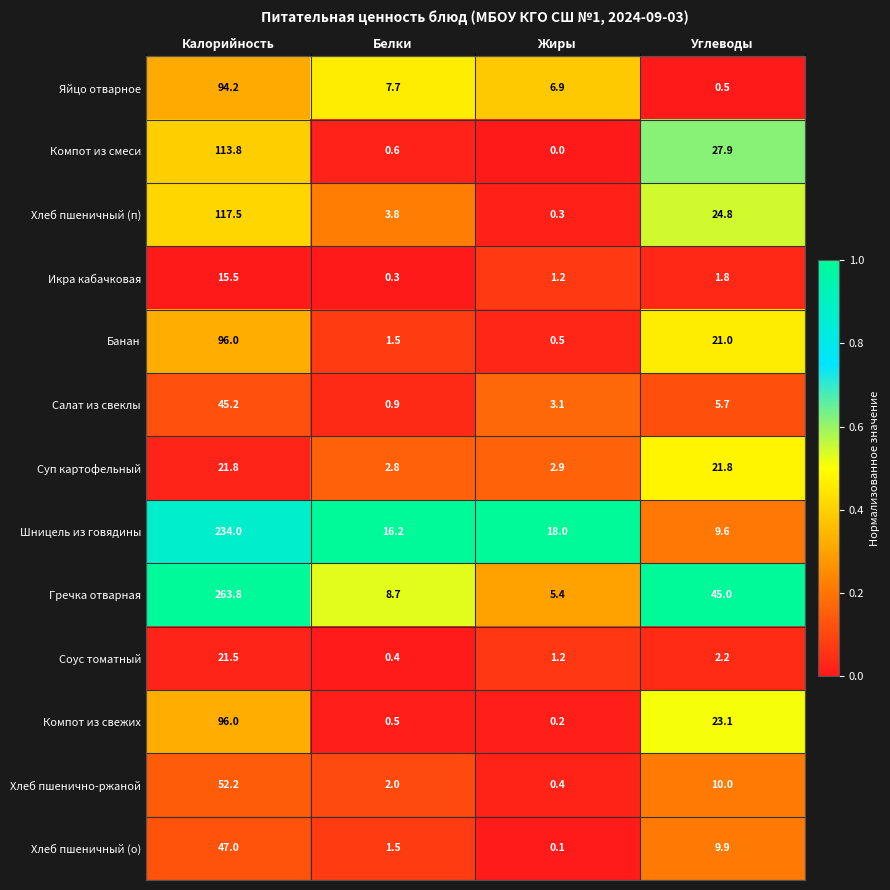

Rank the categories by Гречка отварная value from highest to lowest.

Калорийность, Углеводы, Белки, Жиры